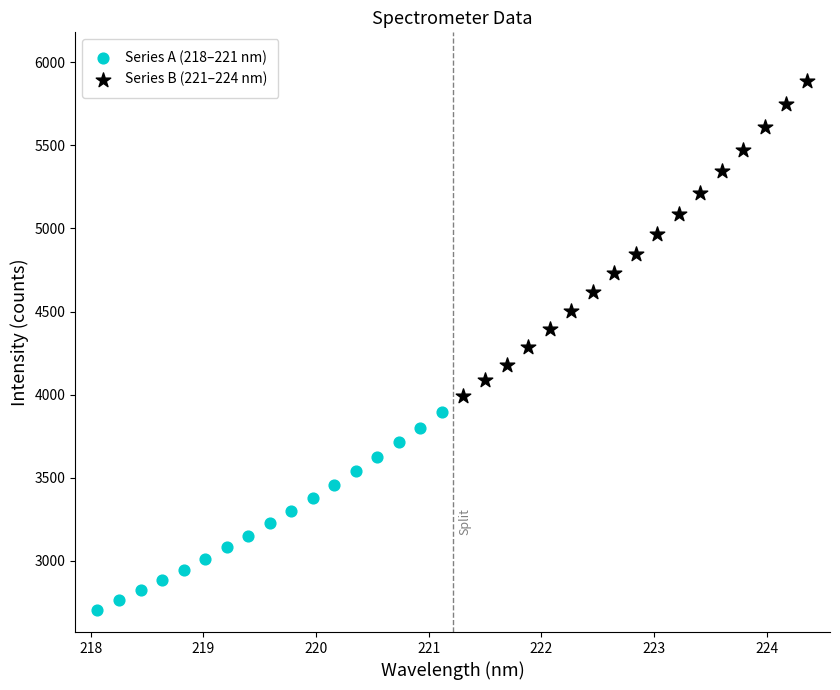

Which series reaches the maximum Y coordinate?

Series B (221–224 nm)